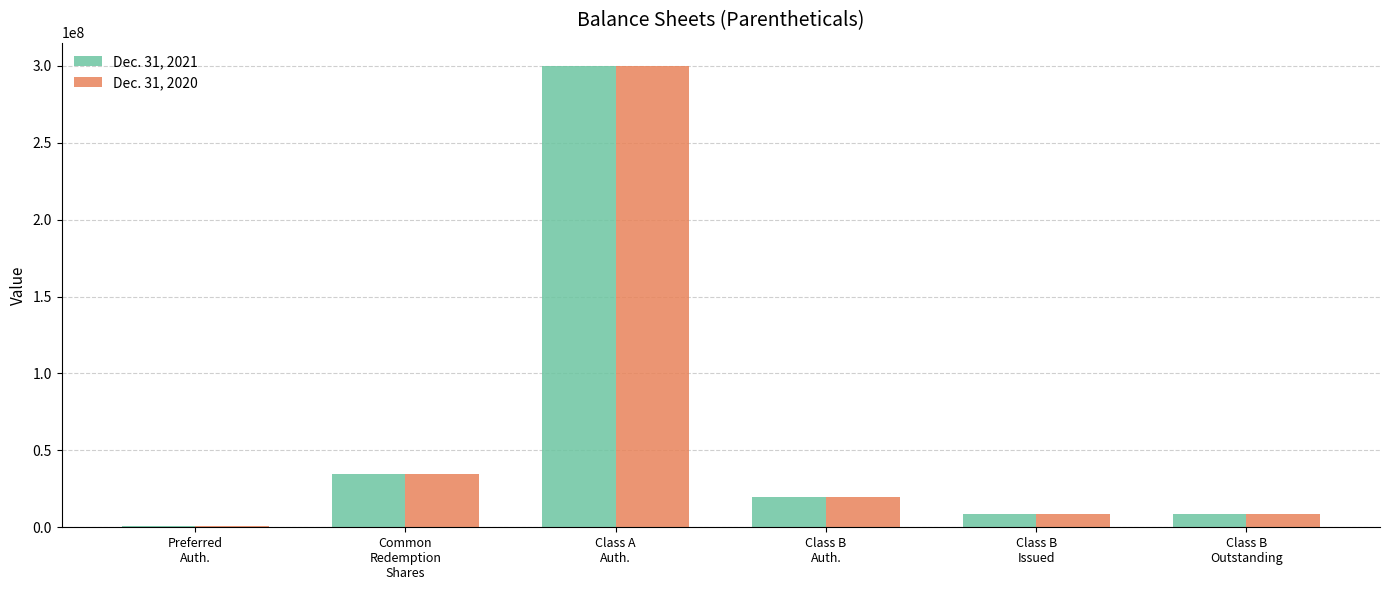

At how many categories does at least one series exceed 160616700?

1